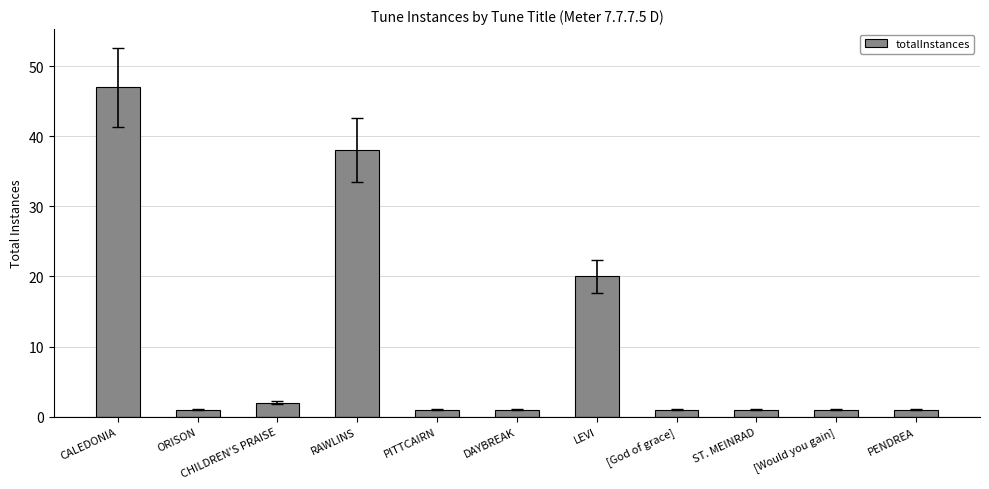

Count the number of categories in the chart.

11